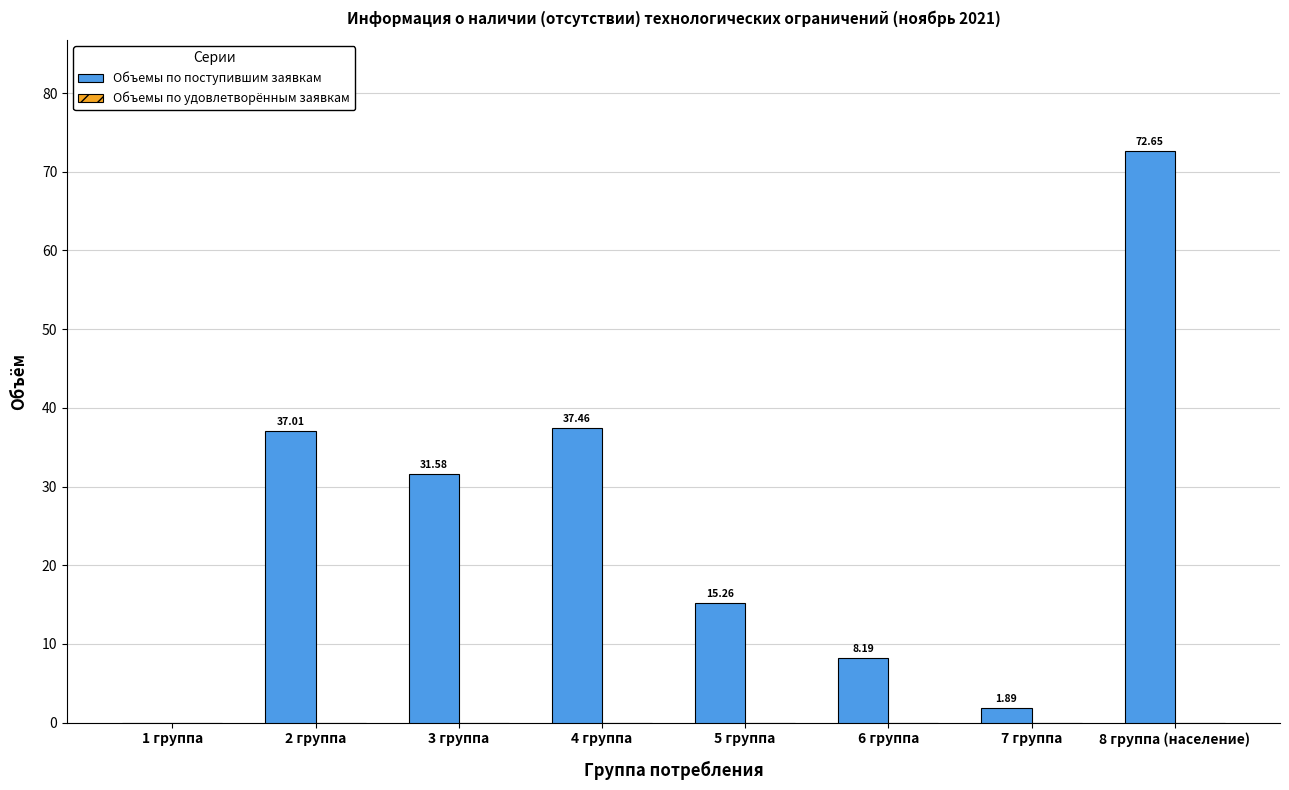

What is the sum of the values at 6 группа and 3 группа?

39.8